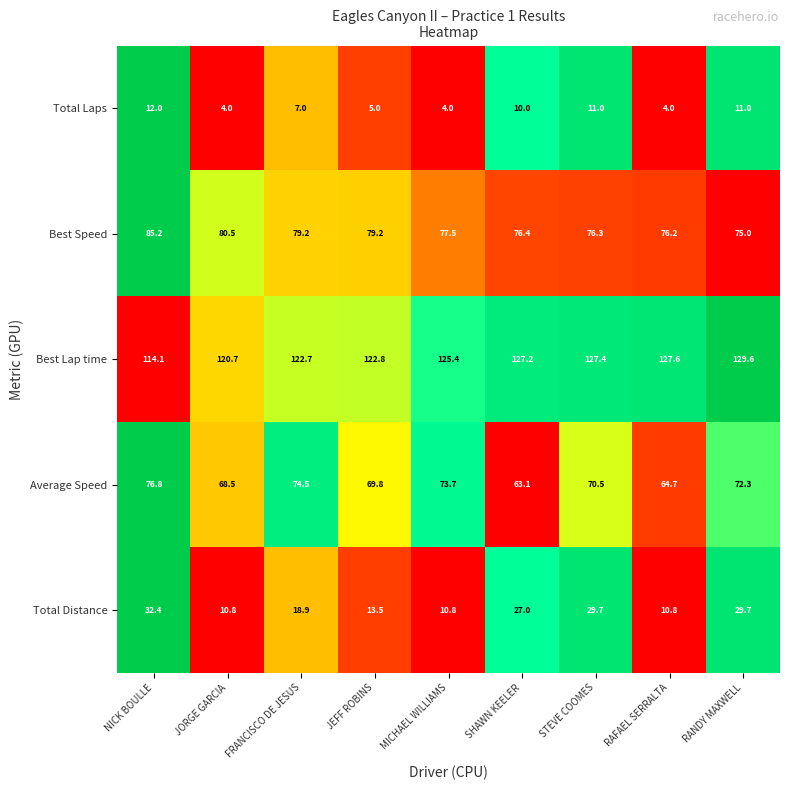

What is the approximate value of Best Lap time at SHAWN KEELER?

127.2